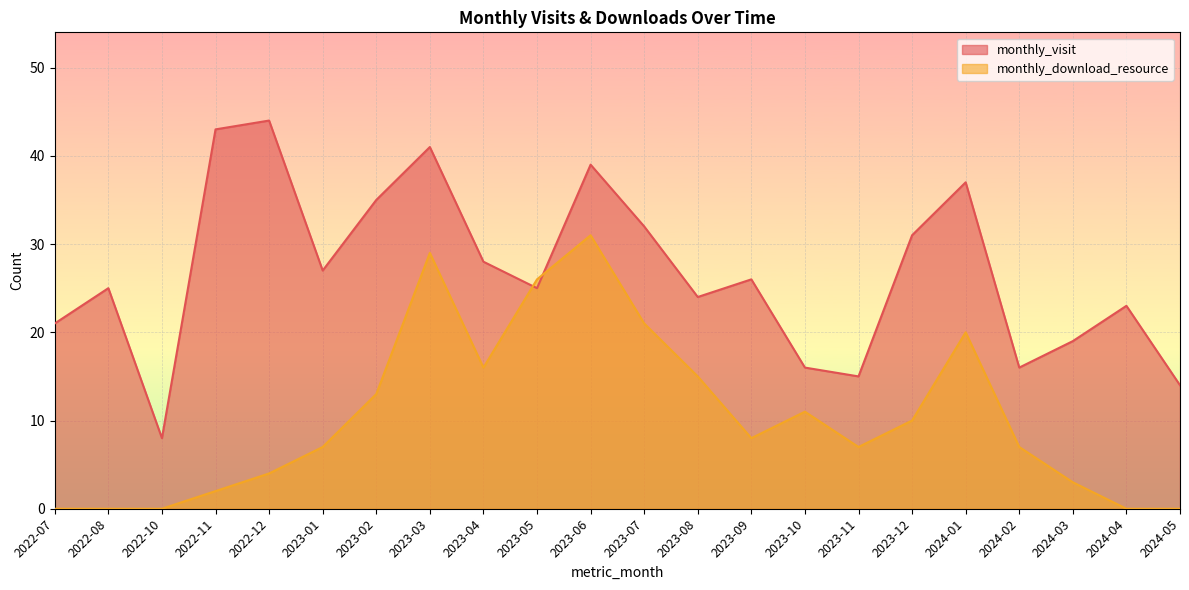

Reading left to right, list all the values displayed in this chart.

monthly_visit: 2022-07=21	2022-08=25	2022-10=8	2022-11=43	2022-12=44	2023-01=27	2023-02=35	2023-03=41	2023-04=28	2023-05=25	2023-06=39	2023-07=32	2023-08=24	2023-09=26	2023-10=16	2023-11=15	2023-12=31	2024-01=37	2024-02=16	2024-03=19	2024-04=23	2024-05=14
monthly_download_resource: 2022-07=0	2022-08=0	2022-10=0	2022-11=2	2022-12=4	2023-01=7	2023-02=13	2023-03=29	2023-04=16	2023-05=26	2023-06=31	2023-07=21	2023-08=15	2023-09=8	2023-10=11	2023-11=7	2023-12=10	2024-01=20	2024-02=7	2024-03=3	2024-04=0	2024-05=0